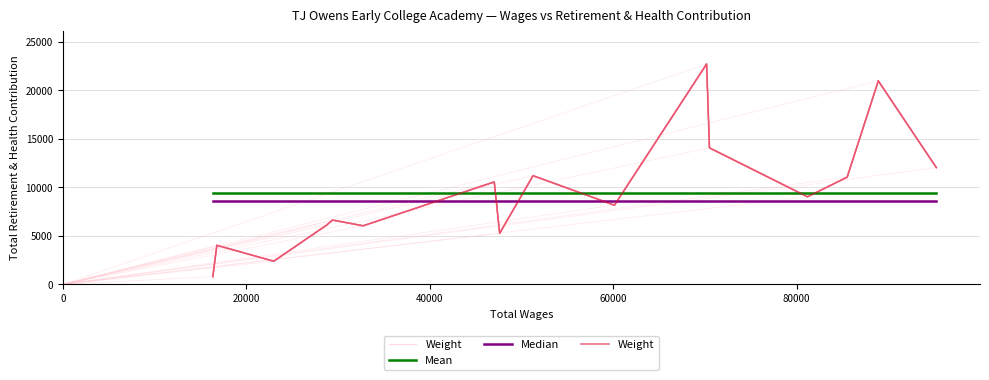

What is the greatest value displayed?

22717.0